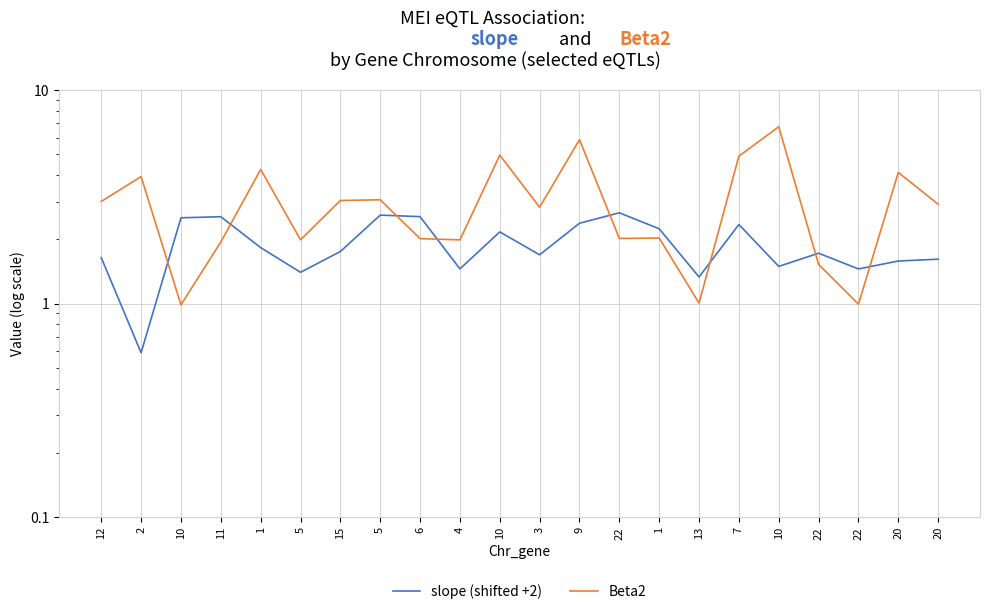

What are all the series names shown in the legend?

slope (shifted +2), Beta2